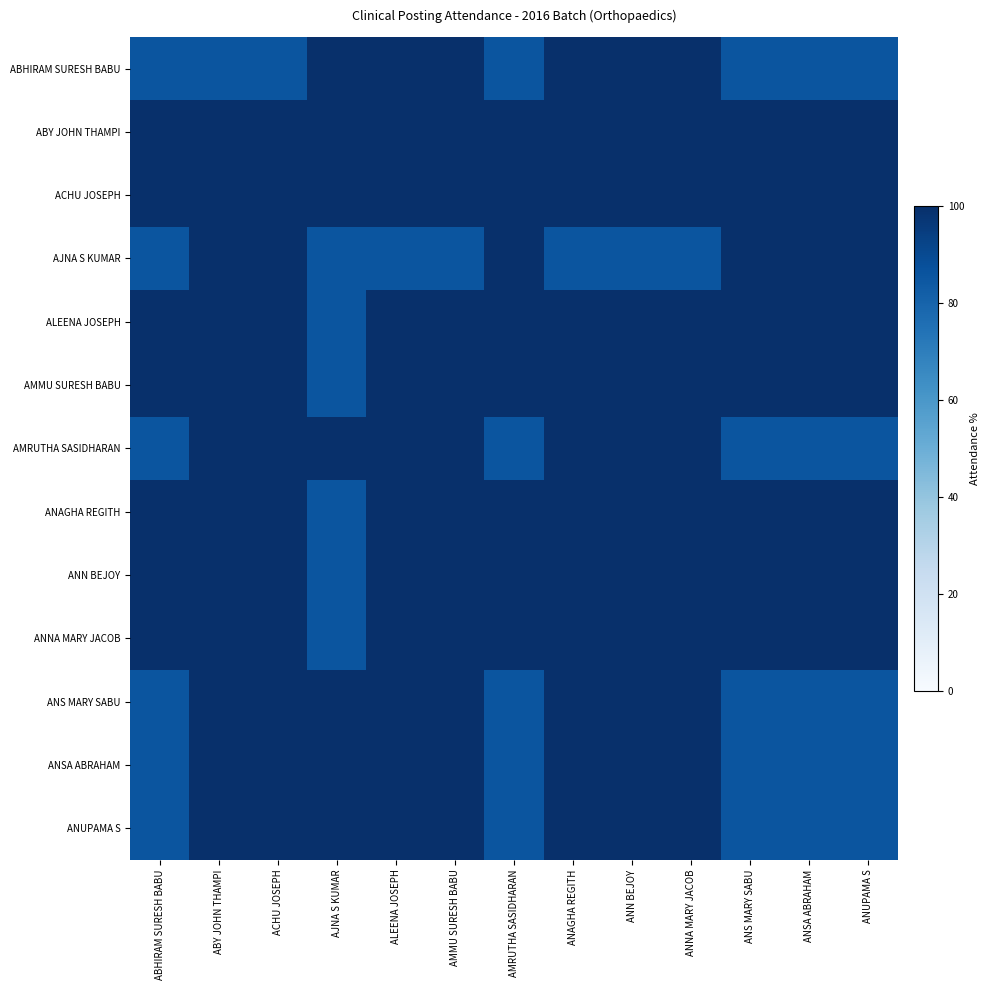

Which series has the widest spread of values?

ABHIRAM SURESH BABU